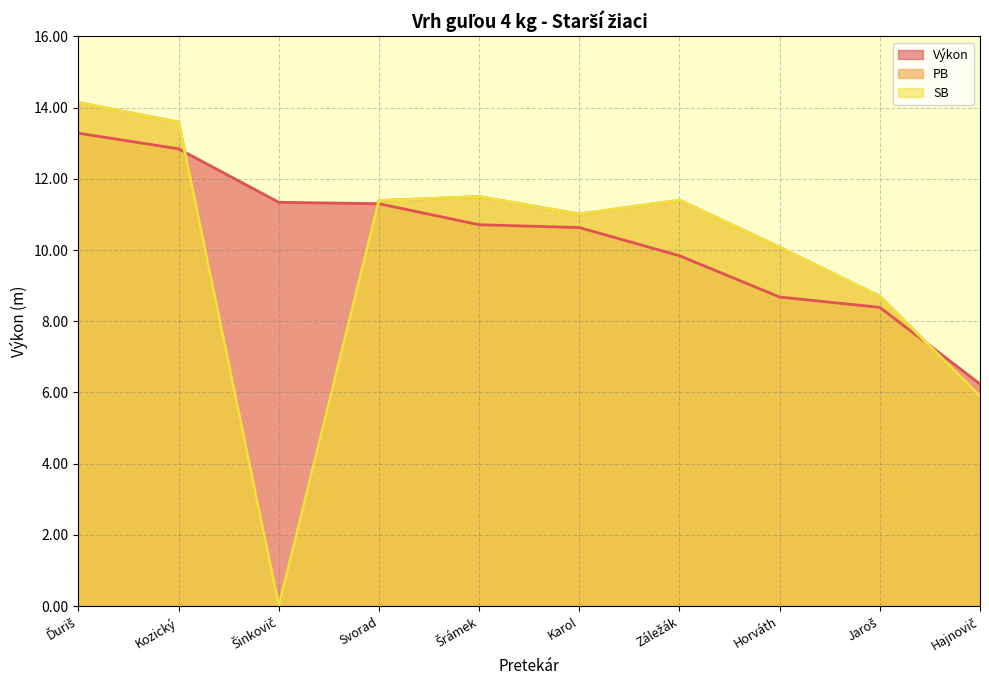

True or false: PB and SB intersect in this chart.

False